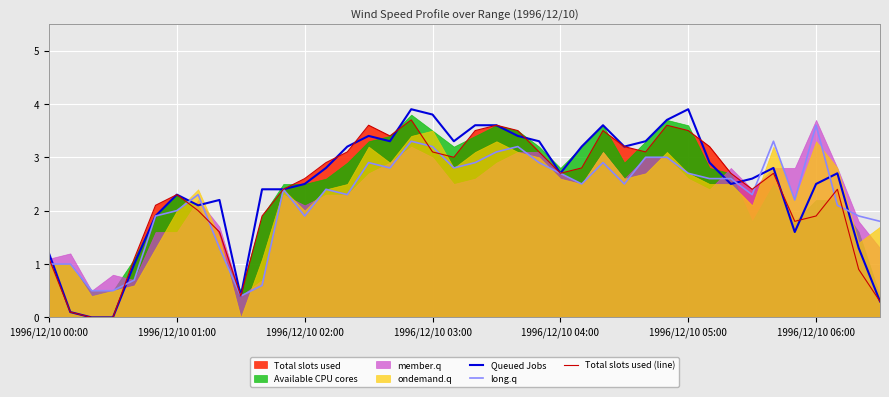

At which category does long.q reach its first local peak?

7